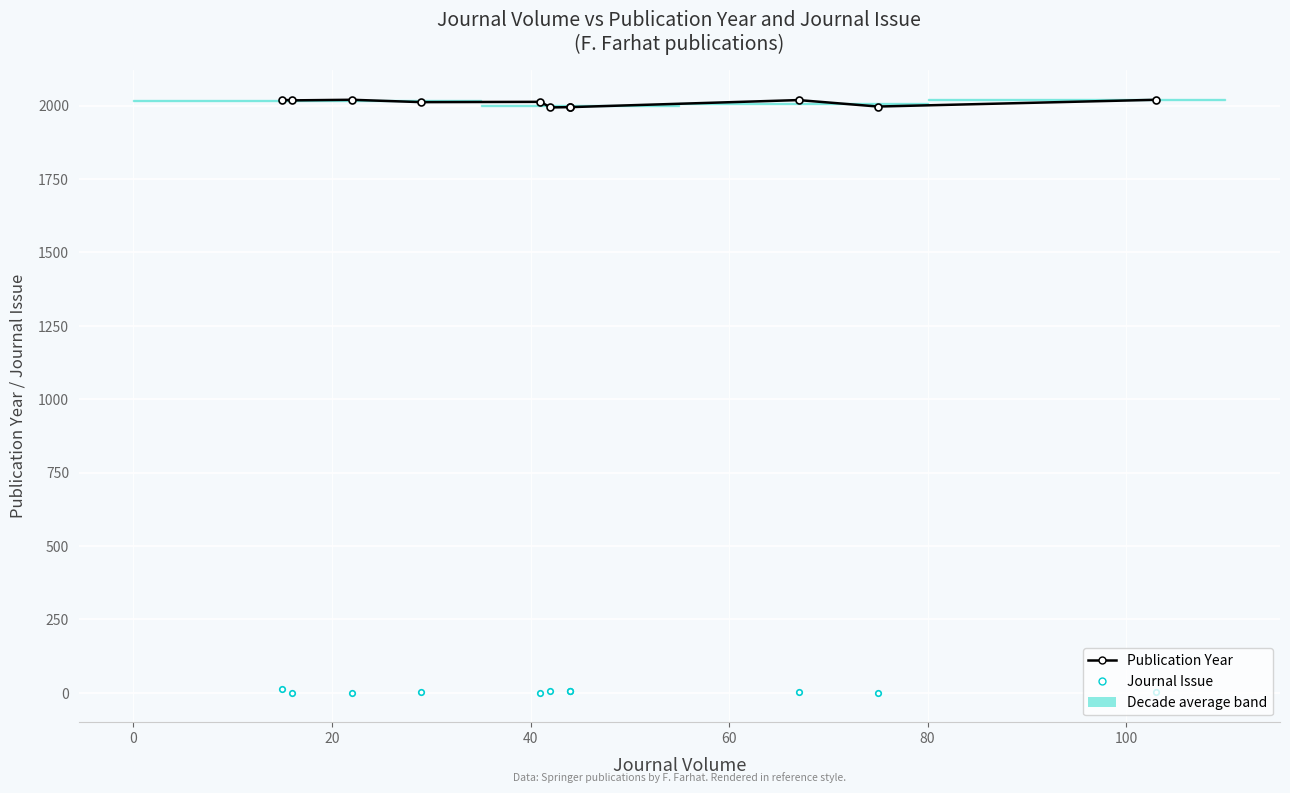

What is the difference between the second highest and minimum values in the Publication Year series?

26